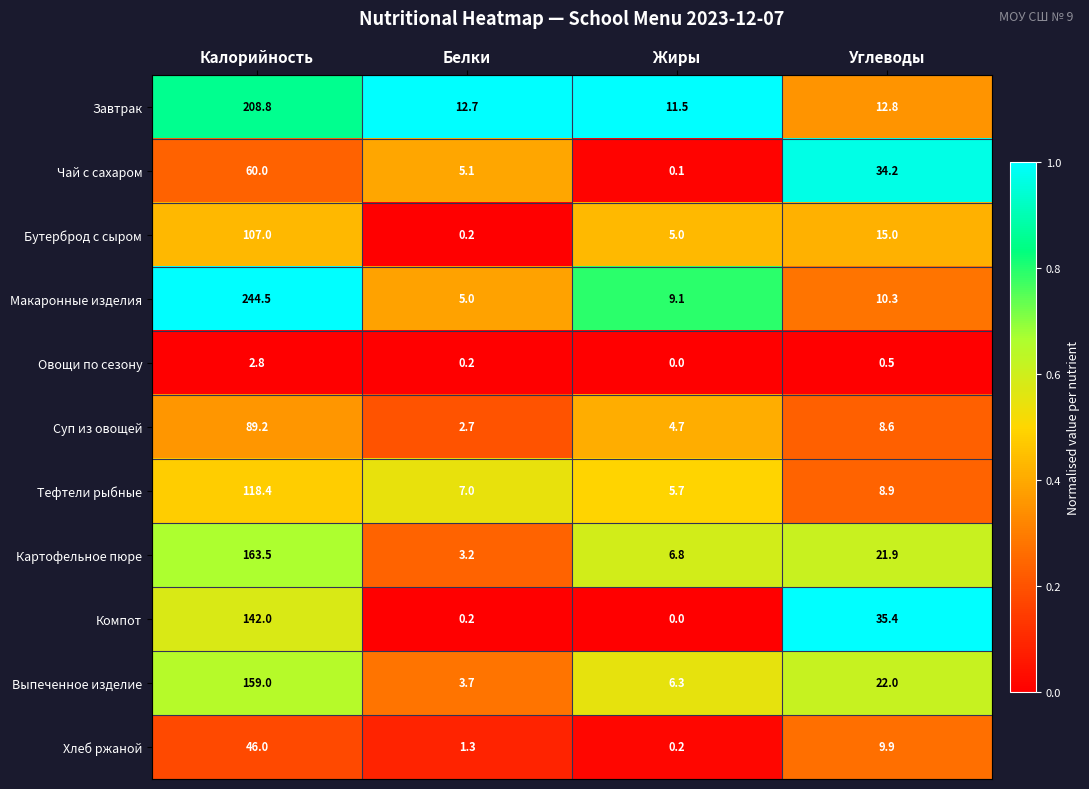

At which label is Тефтели рыбные closest to 62?

Углеводы